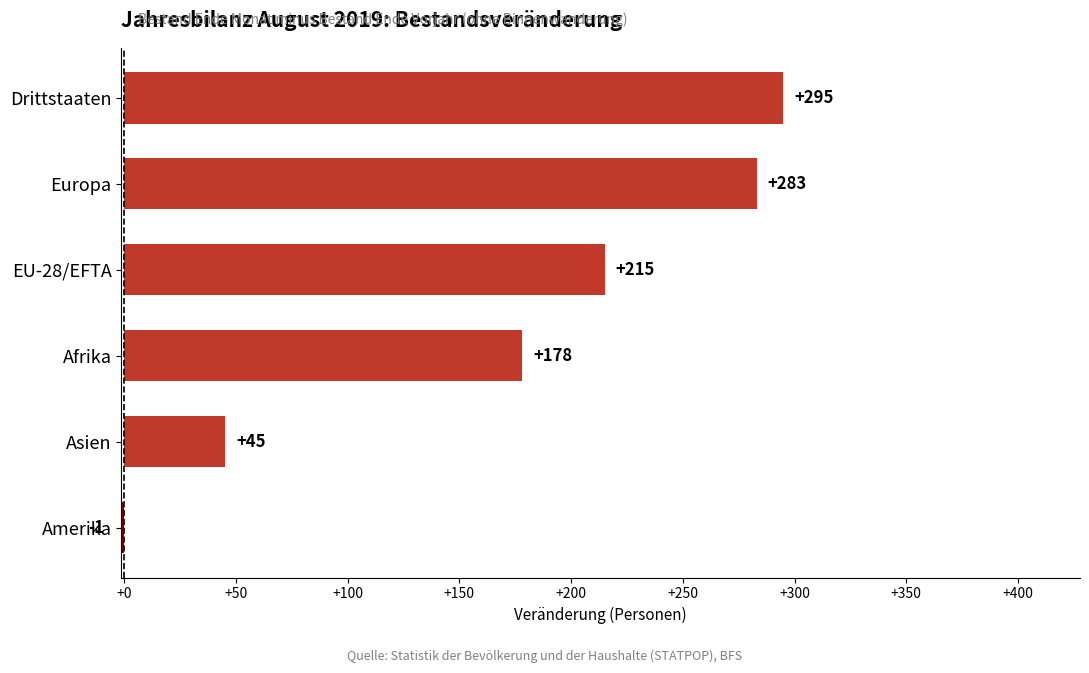

Read the value at Afrika.

178